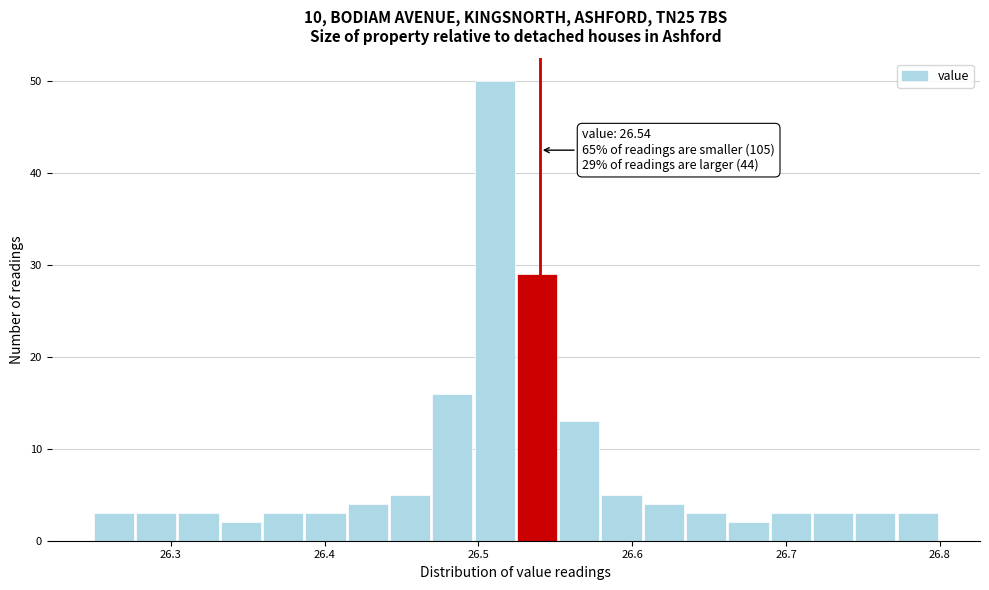

Around what value on the x-axis is the tallest bar? Give the approximate position of its centre, as read against the axis.

26.51